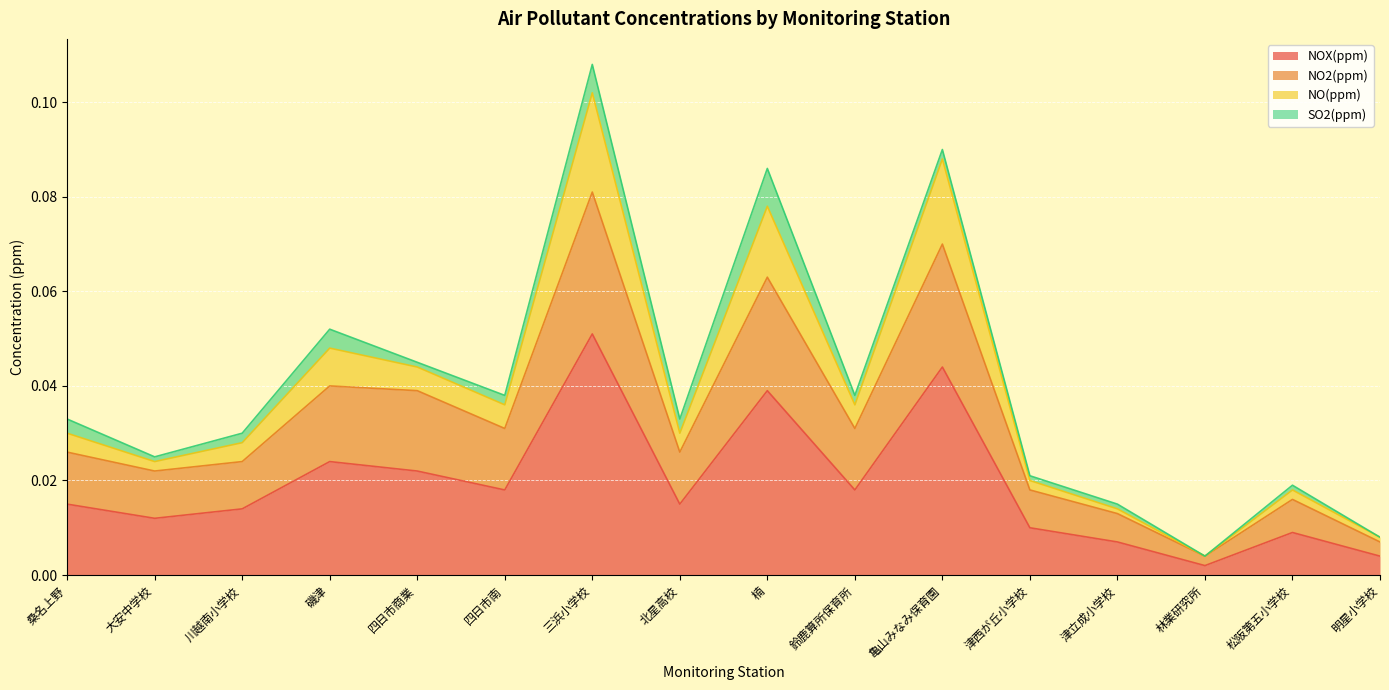

Which category has the lowest value in the NO(ppm) series?

林業研究所